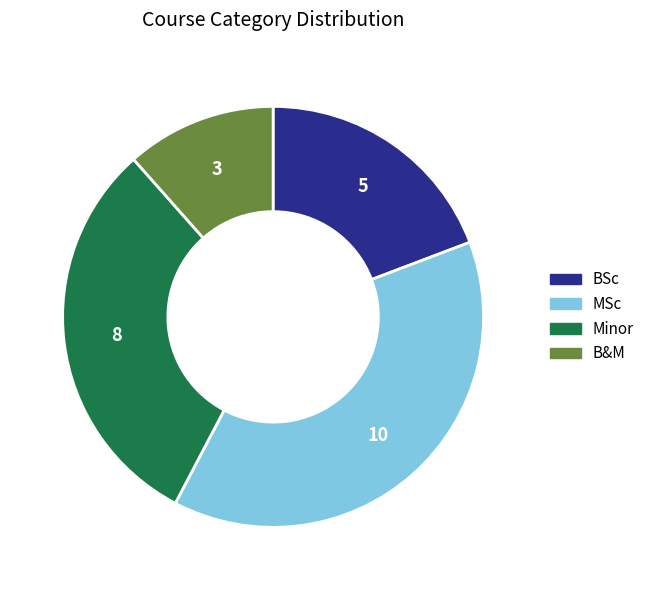

The B&M slice represents 21% of the pie. True or false?

False